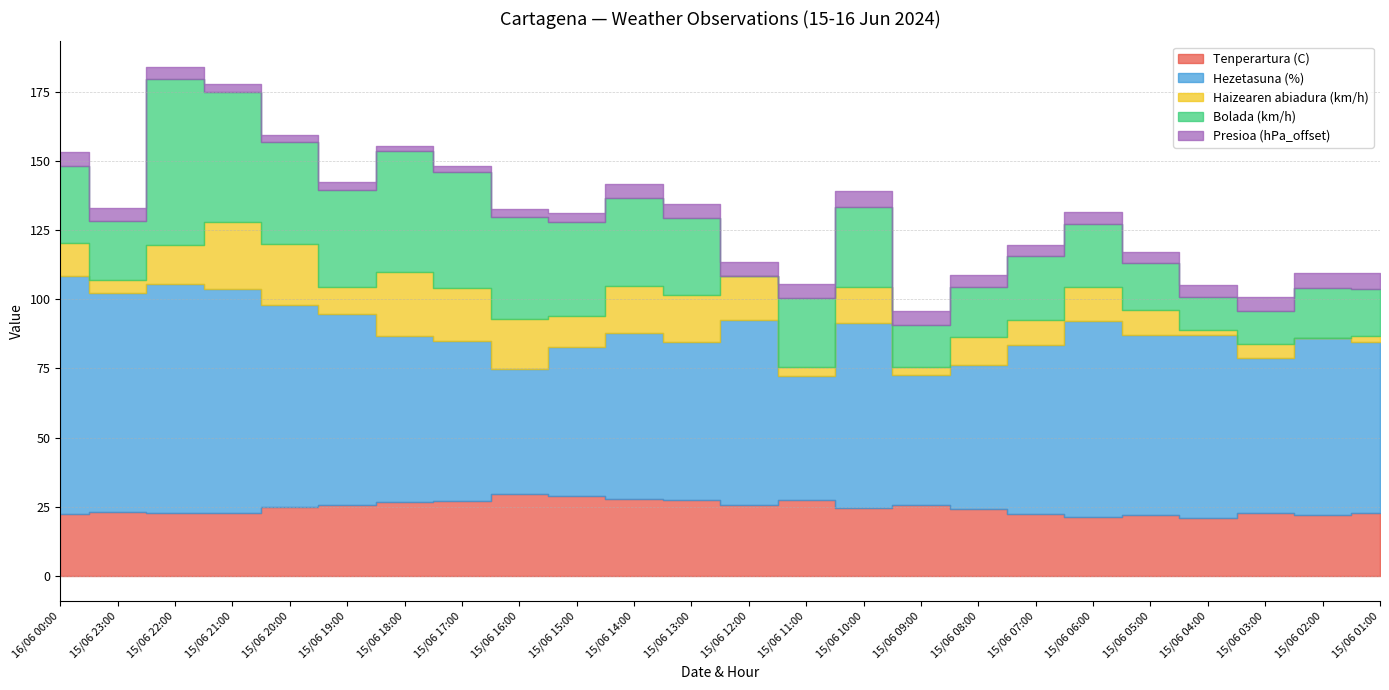

Reading left to right, transcribe all the data shown in this chart.

Tenperartura (C): 16/06 00:00=22.3	15/06 23:00=23.1	15/06 22:00=22.6	15/06 21:00=22.8	15/06 20:00=24.8	15/06 19:00=25.5	15/06 18:00=26.7	15/06 17:00=26.9	15/06 16:00=29.7	15/06 15:00=28.9	15/06 14:00=27.7	15/06 13:00=27.5	15/06 12:00=25.5	15/06 11:00=27.4	15/06 10:00=24.4	15/06 09:00=25.6	15/06 08:00=24.3	15/06 07:00=22.5	15/06 06:00=21.3	15/06 05:00=22.1	15/06 04:00=20.9	15/06 03:00=22.9	15/06 02:00=22.1	15/06 01:00=22.7
Hezetasuna (%): 16/06 00:00=86.0	15/06 23:00=79.0	15/06 22:00=83.0	15/06 21:00=81.0	15/06 20:00=73.0	15/06 19:00=69.0	15/06 18:00=60.0	15/06 17:00=58.0	15/06 16:00=45.0	15/06 15:00=54.0	15/06 14:00=60.0	15/06 13:00=57.0	15/06 12:00=67.0	15/06 11:00=45.0	15/06 10:00=67.0	15/06 09:00=47.0	15/06 08:00=52.0	15/06 07:00=61.0	15/06 06:00=71.0	15/06 05:00=65.0	15/06 04:00=66.0	15/06 03:00=56.0	15/06 02:00=64.0	15/06 01:00=62.0
Haizearen abiadura (km/h): 16/06 00:00=12.0	15/06 23:00=5.0	15/06 22:00=14.0	15/06 21:00=24.0	15/06 20:00=22.0	15/06 19:00=10.0	15/06 18:00=23.0	15/06 17:00=19.0	15/06 16:00=18.0	15/06 15:00=11.0	15/06 14:00=17.0	15/06 13:00=17.0	15/06 12:00=16.0	15/06 11:00=3.0	15/06 10:00=13.0	15/06 09:00=3.0	15/06 08:00=10.0	15/06 07:00=9.0	15/06 06:00=12.0	15/06 05:00=9.0	15/06 04:00=2.0	15/06 03:00=5.0	15/06 02:00=0.0	15/06 01:00=2.0
Bolada (km/h): 16/06 00:00=28.0	15/06 23:00=21.0	15/06 22:00=60.0	15/06 21:00=47.0	15/06 20:00=37.0	15/06 19:00=35.0	15/06 18:00=44.0	15/06 17:00=42.0	15/06 16:00=37.0	15/06 15:00=34.0	15/06 14:00=32.0	15/06 13:00=28.0	15/06 12:00=0.0	15/06 11:00=25.0	15/06 10:00=29.0	15/06 09:00=15.0	15/06 08:00=18.0	15/06 07:00=23.0	15/06 06:00=23.0	15/06 05:00=17.0	15/06 04:00=12.0	15/06 03:00=12.0	15/06 02:00=18.0	15/06 01:00=17.0
Presioa (hPa_offset): 16/06 00:00=4.9	15/06 23:00=4.7	15/06 22:00=4.4	15/06 21:00=2.9	15/06 20:00=2.4	15/06 19:00=2.7	15/06 18:00=1.5	15/06 17:00=2.3	15/06 16:00=2.8	15/06 15:00=3.3	15/06 14:00=4.9	15/06 13:00=4.8	15/06 12:00=5.1	15/06 11:00=5.1	15/06 10:00=5.6	15/06 09:00=5.2	15/06 08:00=4.6	15/06 07:00=4.2	15/06 06:00=4.2	15/06 05:00=3.8	15/06 04:00=4.1	15/06 03:00=5.0	15/06 02:00=5.5	15/06 01:00=5.9